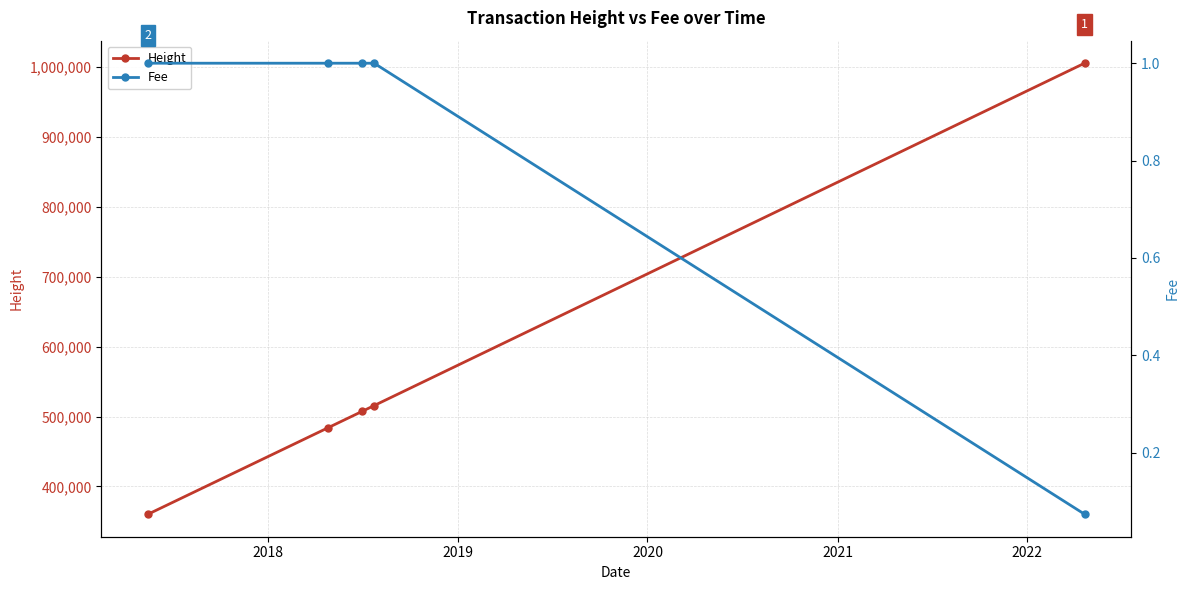

At how many categories does at least one series exceed 258682?

5